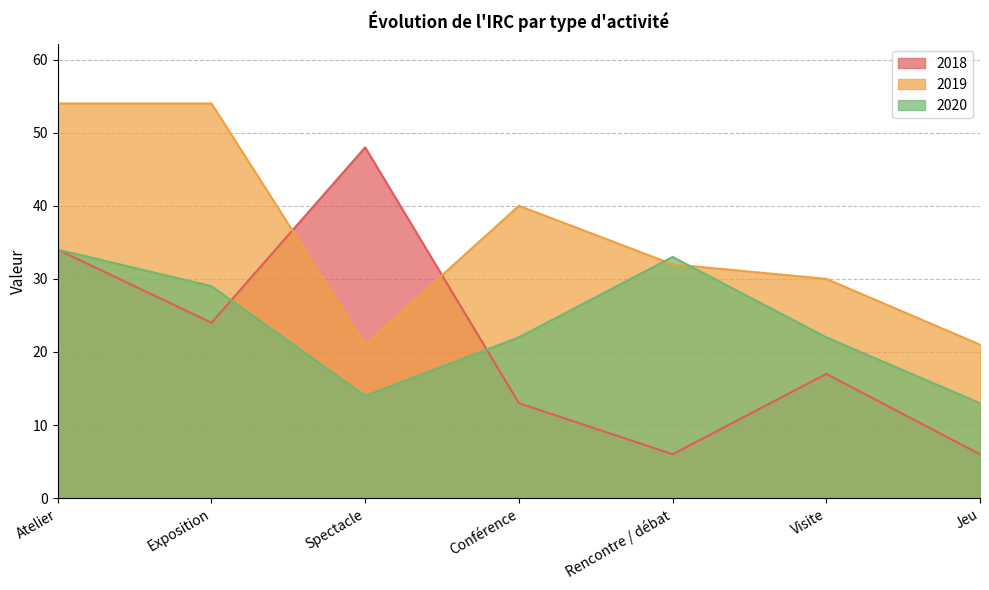

Where do 2018 and 2019 first cross each other?

Exposition and Spectacle